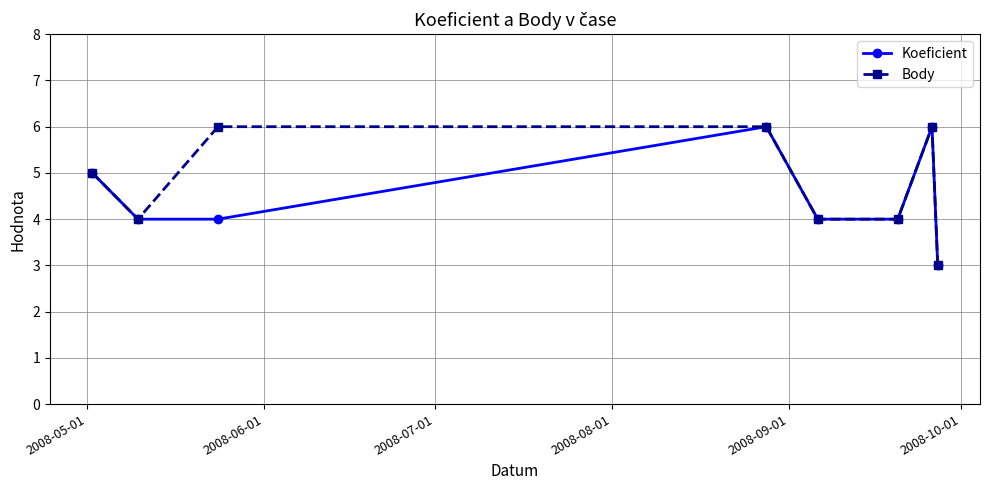

List the series in order of their overall mean, highest first.

Body, Koeficient